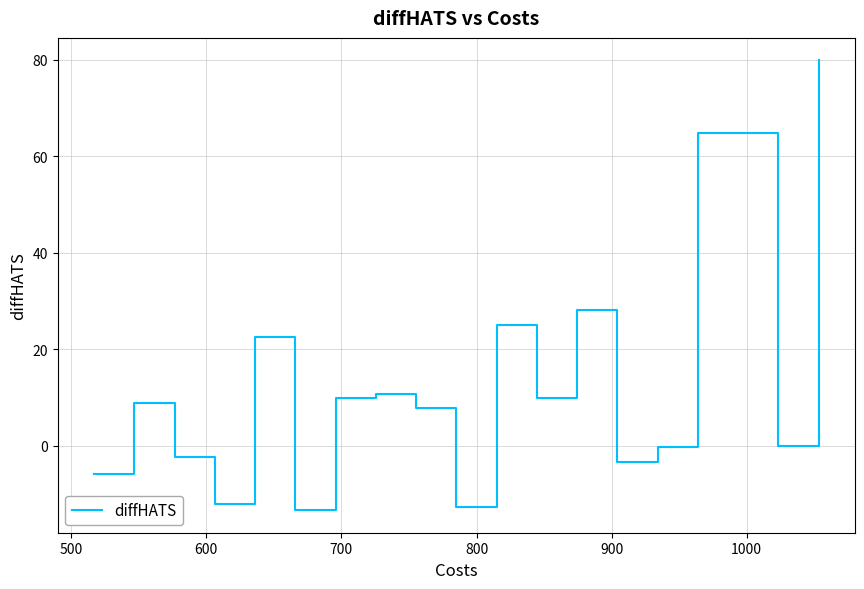

What is the maximum value shown in the chart?

79.9